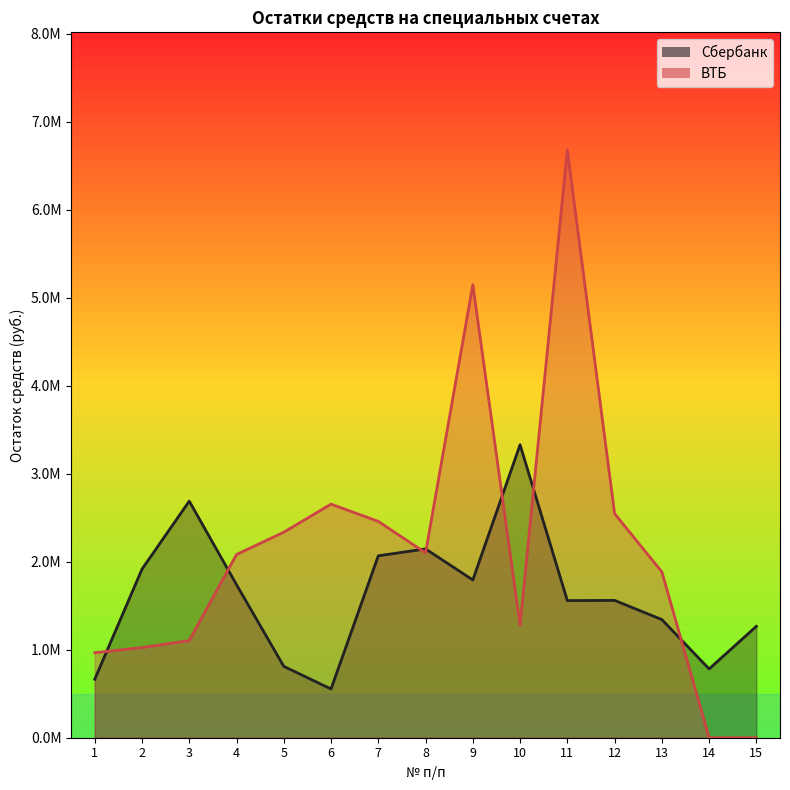

Reading left to right, list all the values displayed in this chart.

Сбербанк: 1=664329.1	2=1915680.8	3=2688730.9	4=1739552.9	5=811112.2	6=553773.2	7=2067251.4	8=2145999.5	9=1792694.3	10=3329611.7	11=1558392.4	12=1560679.3	13=1342846.1	14=781716.8	15=1266151.9
ВТБ: 1=966132.4	2=1024400.2	3=1103587.7	4=2082587.4	5=2335501.1	6=2654634.4	7=2458490.4	8=2100891.8	9=5147306.9	10=1280097.5	11=6680308.9	12=2546937.5	13=1885127.0	14=0.0	15=0.0